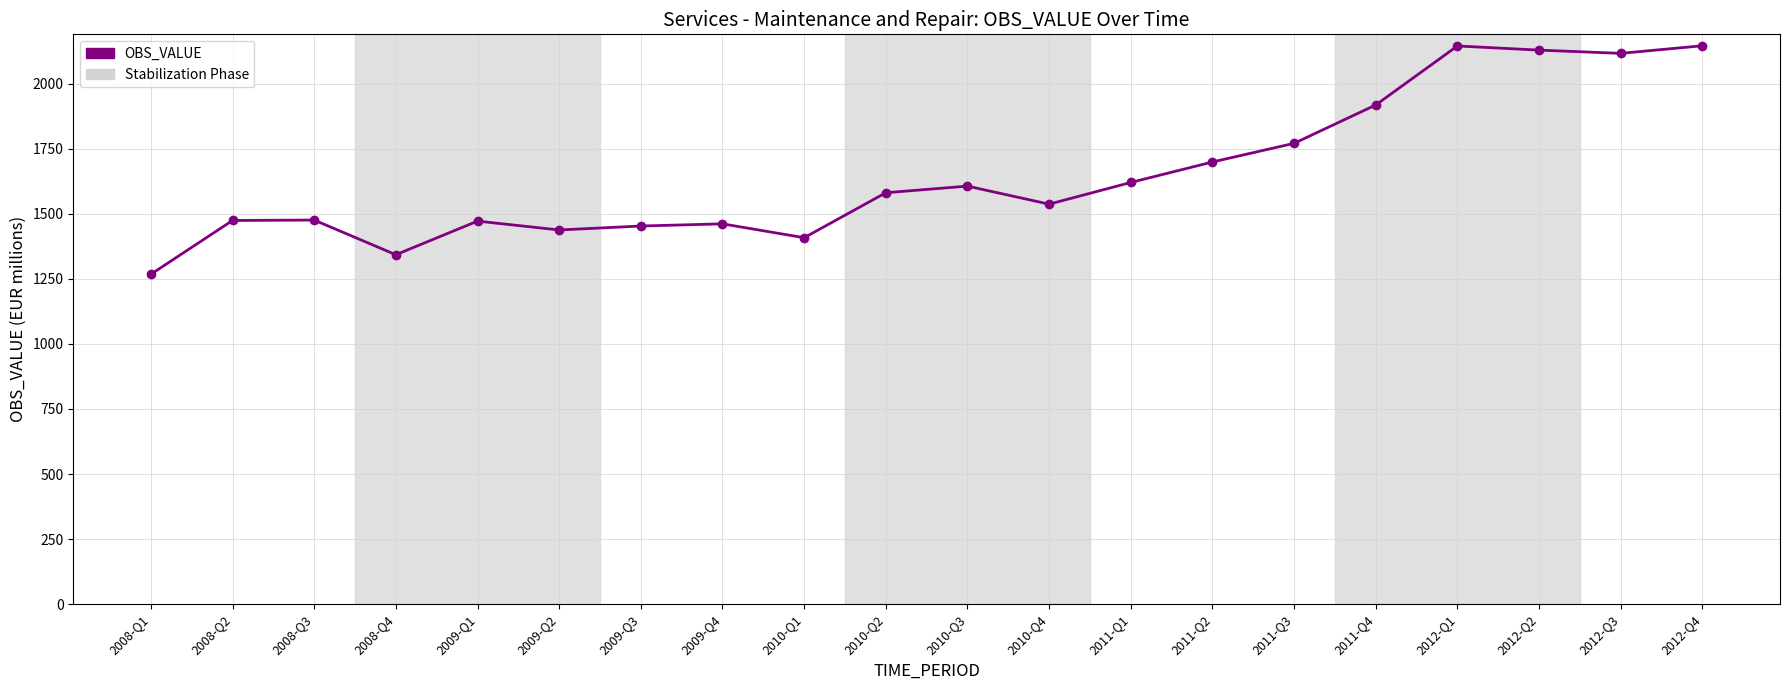

At which category does the chart reach its minimum across all series?

2008-Q1